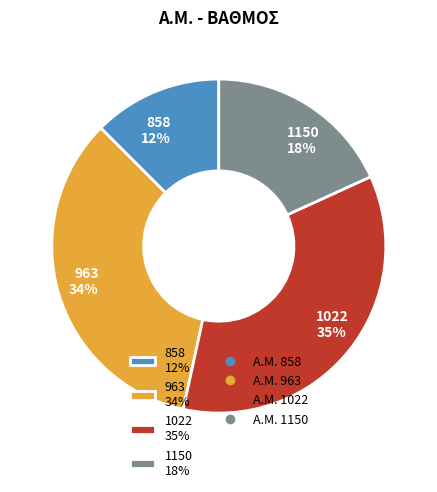

How many slices are in this pie chart?

4